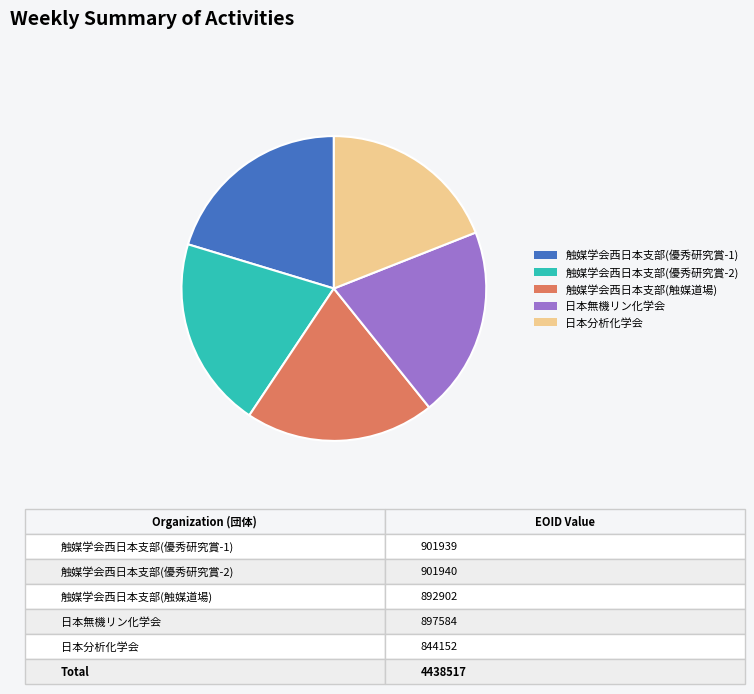

Does any single category account for the majority?

No